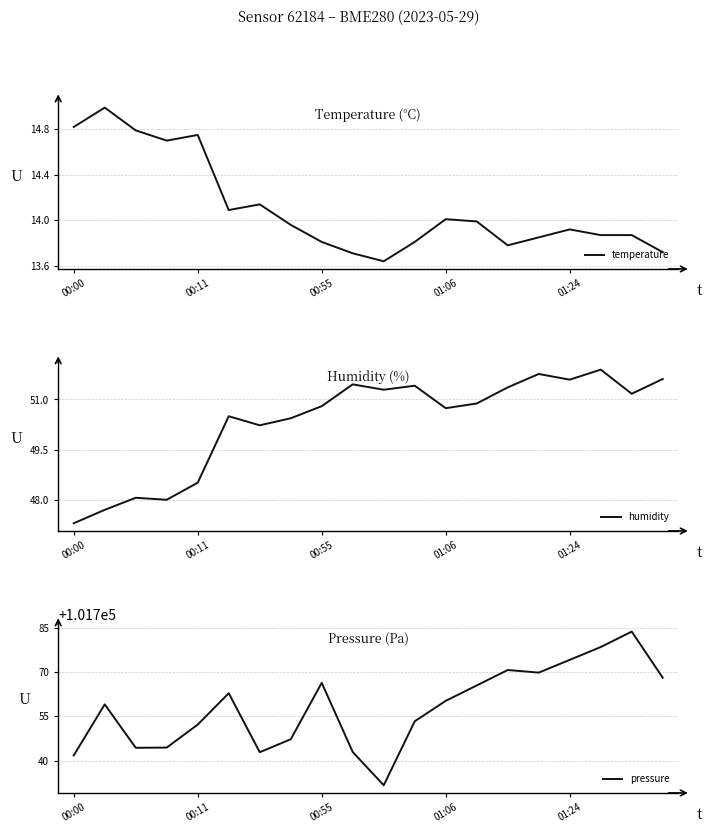

How many values in the humidity series exceed 50?

15